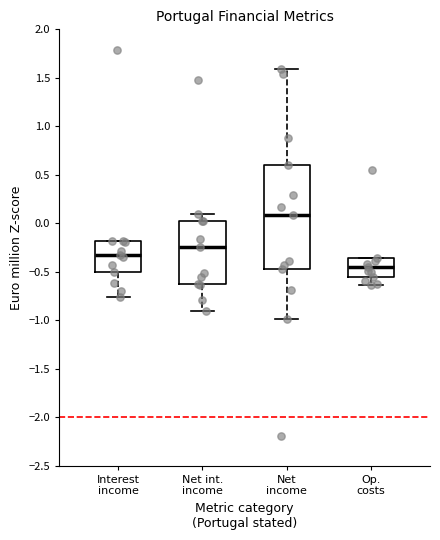

Reading left to right, transcribe this box plot: for each box, give where its median line is, the range the box spans, and where its two whiskers end, as read against the y-axis. The values are not printed on the chart, so give them approximately, as read against the axis.

Interest income: median -0.35, box -0.50 to -0.20, whiskers -0.75 to -0.20
Net int. income: median -0.25, box -0.65 to 0.00, whiskers -0.90 to 0.10
Net income: median 0.10, box -0.45 to 0.60, whiskers -1.00 to 1.60
Op. costs: median -0.45, box -0.55 to -0.35, whiskers -0.65 to -0.35